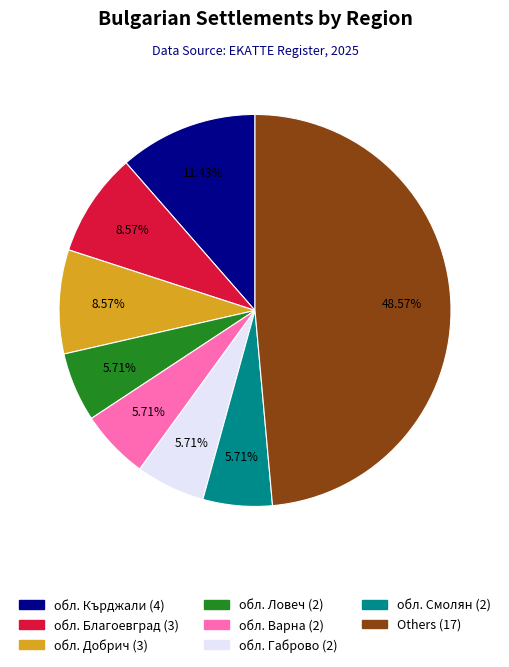

Which category has the biggest portion of the pie?

Others (17)